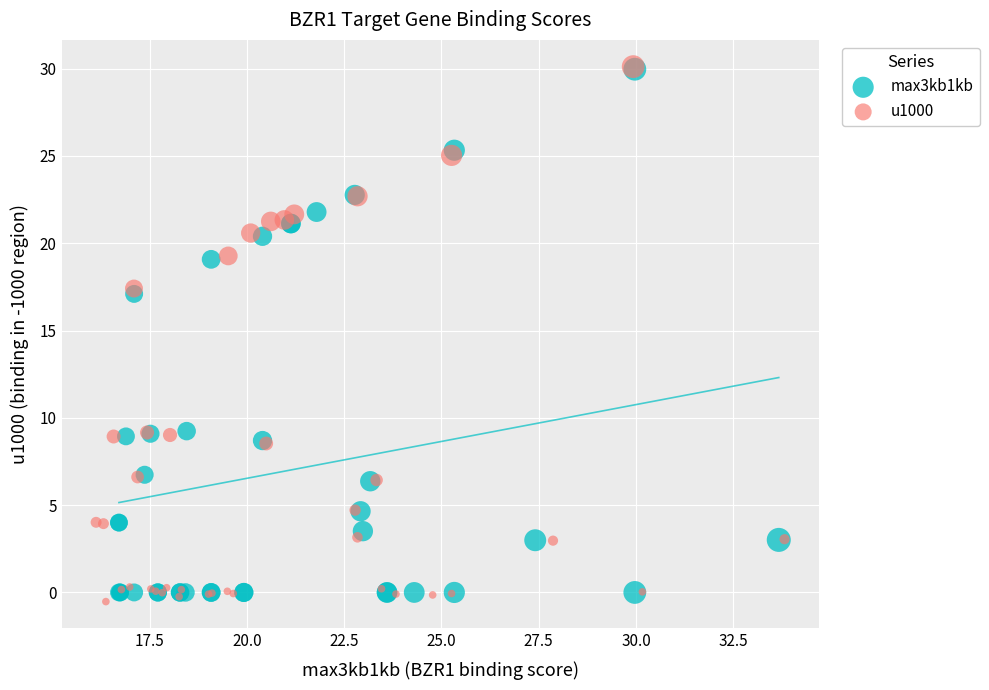

Which series has the largest Y range (max minus min)?

u1000